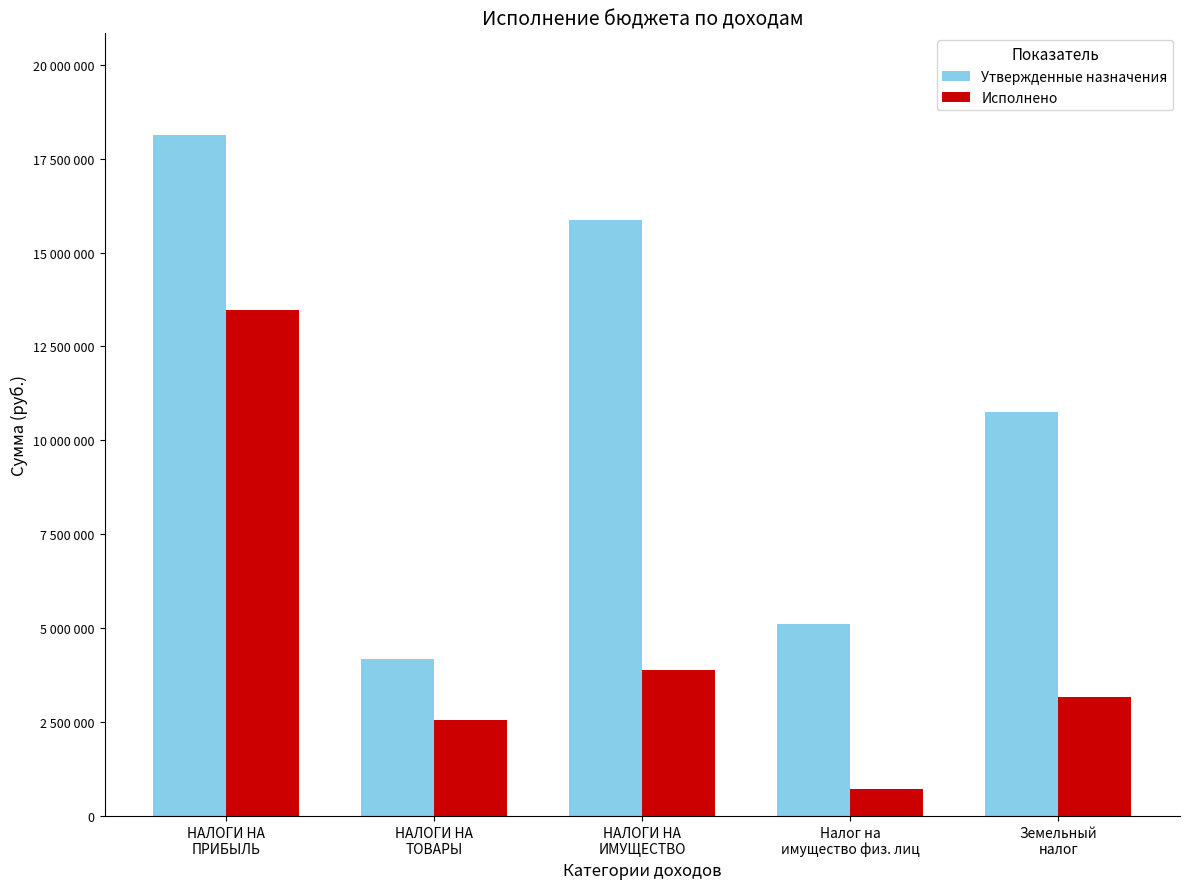

At НАЛОГИ НА
ТОВАРЫ, list the series in order from largest to smallest.

Утвержденные назначения, Исполнено